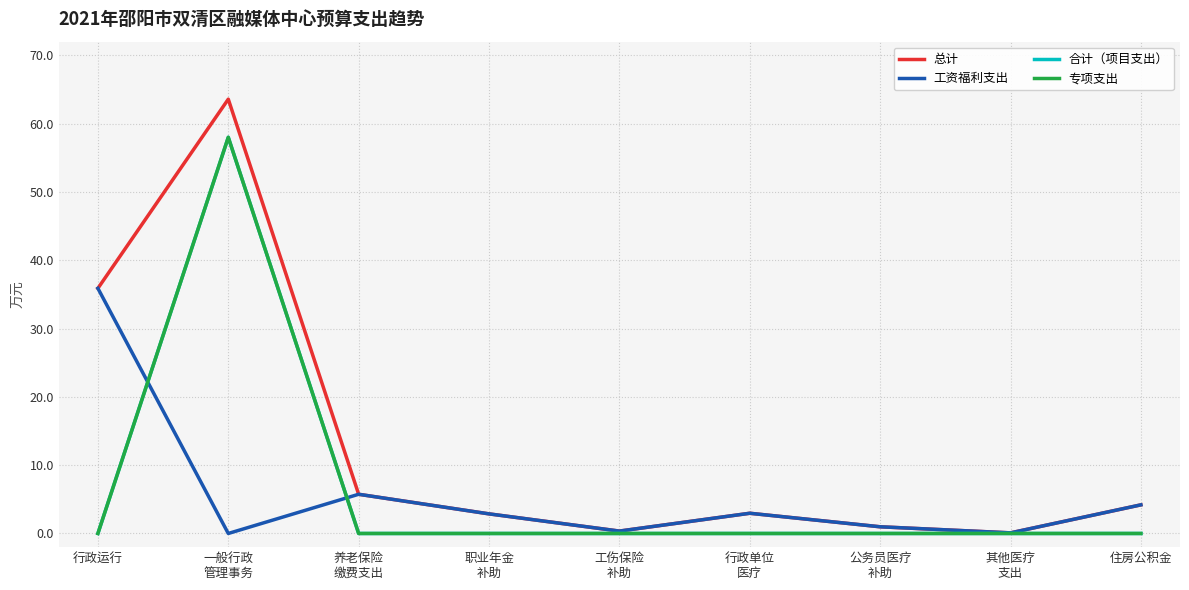

What is the sum of the 总计 values at 职业年金
补助 and 行政单位
医疗?

5.8